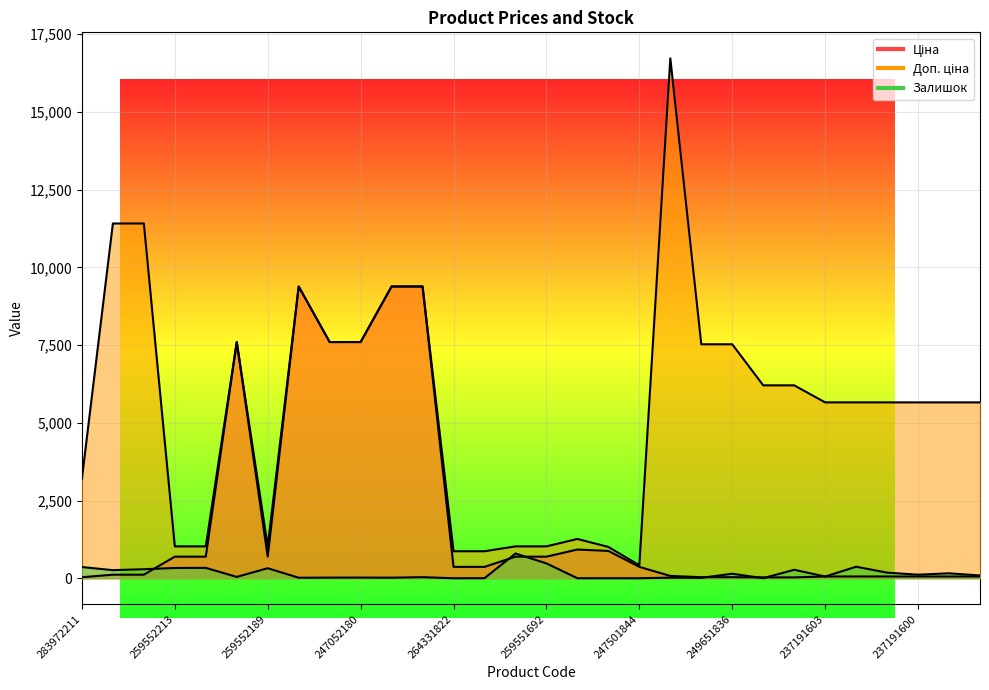

How many values in the Залишок series exceed 89?

14